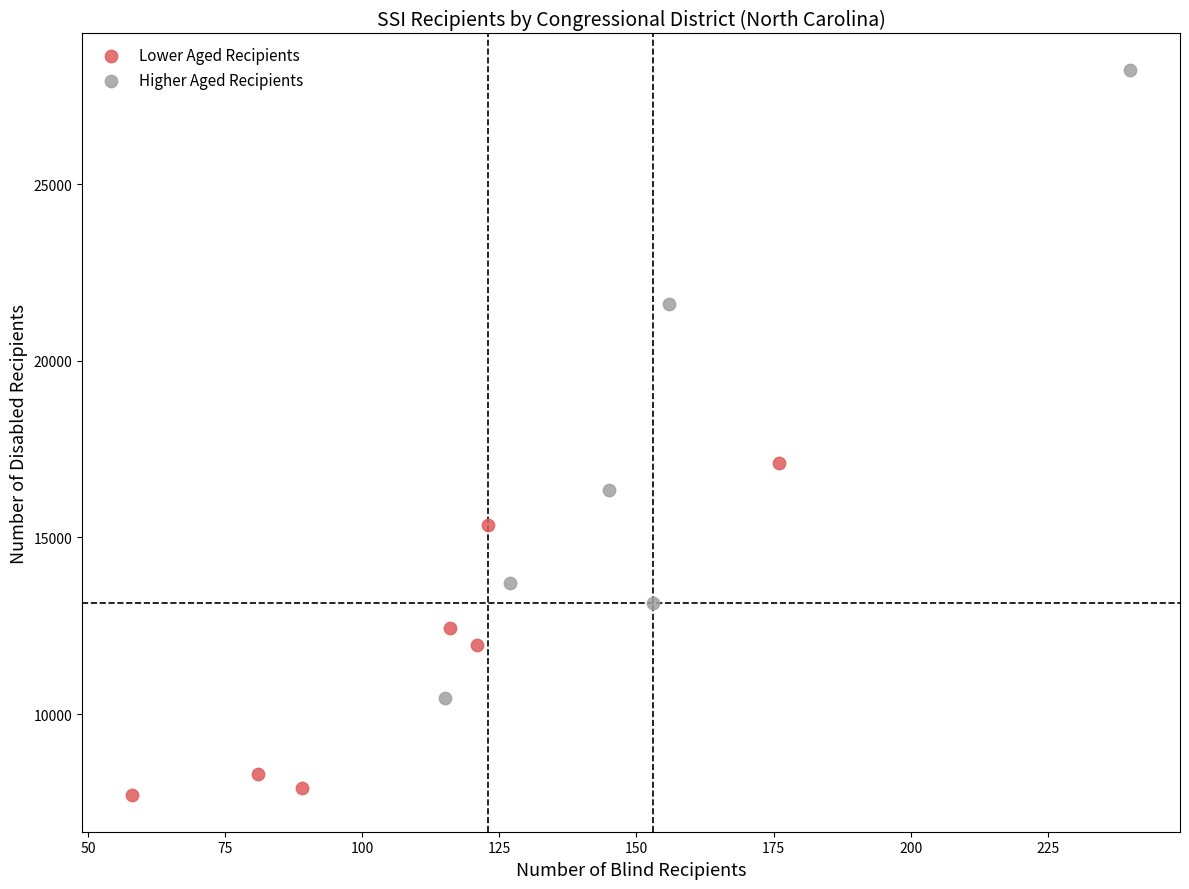

Which series reaches the minimum Y coordinate?

Lower Aged Recipients